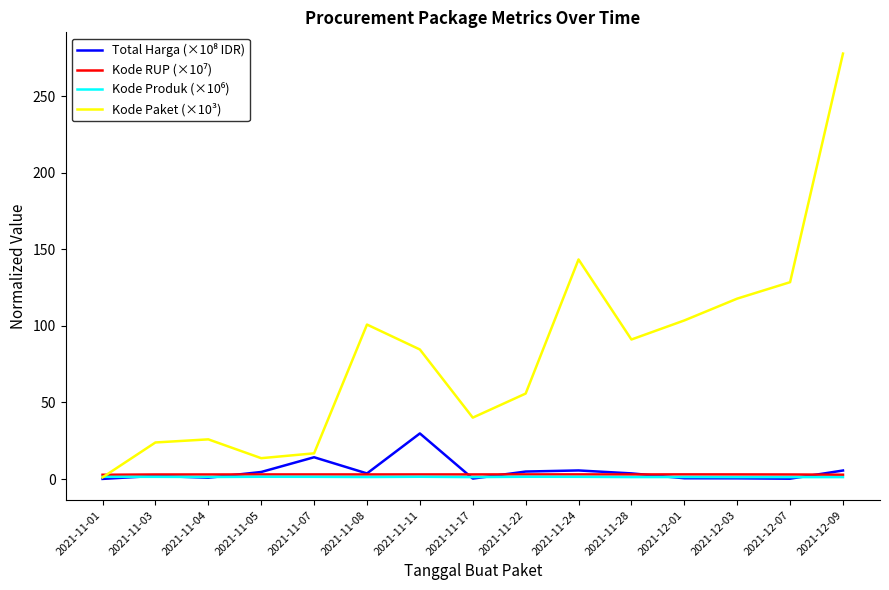

At which category is the sum across all series the highest?

2021-12-09